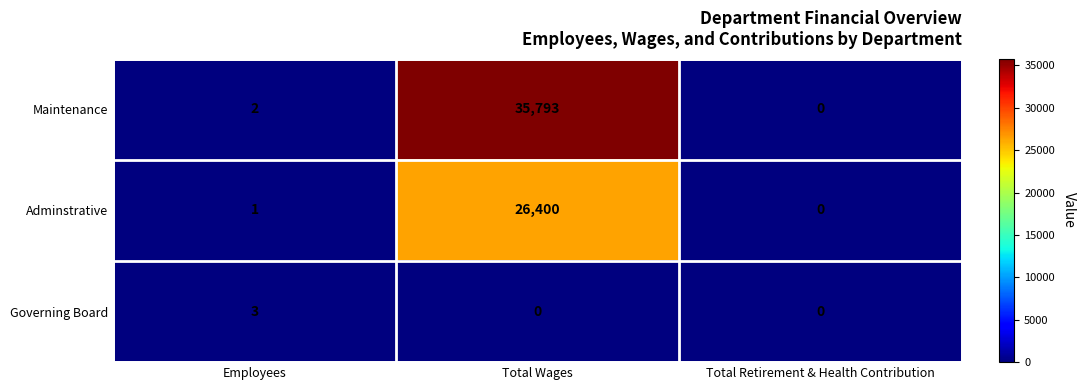

Is it true that Governing Board equals 3 at Employees?

True